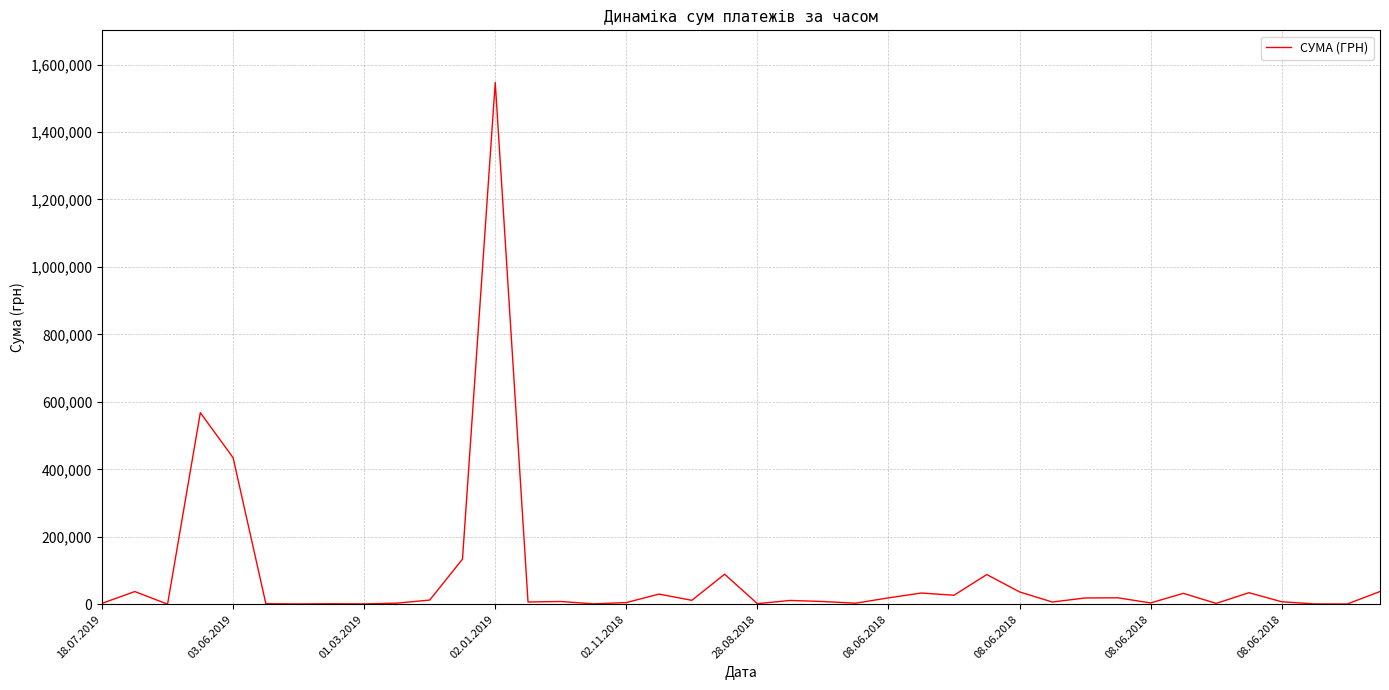

What is the difference between the maximum and minimum values?

1546166.2